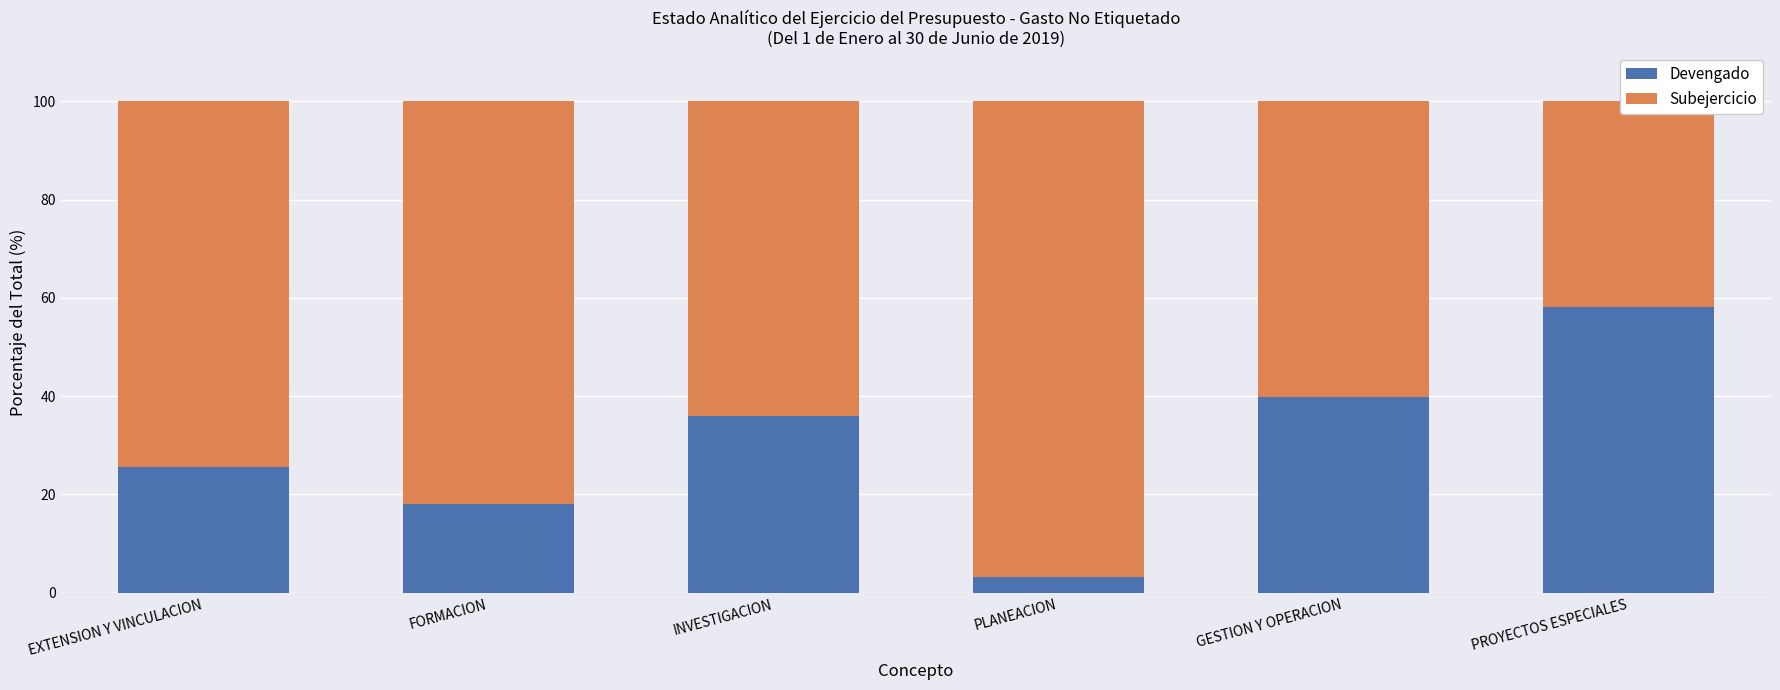

What value does the Subejercicio series have at INVESTIGACION?

63.9